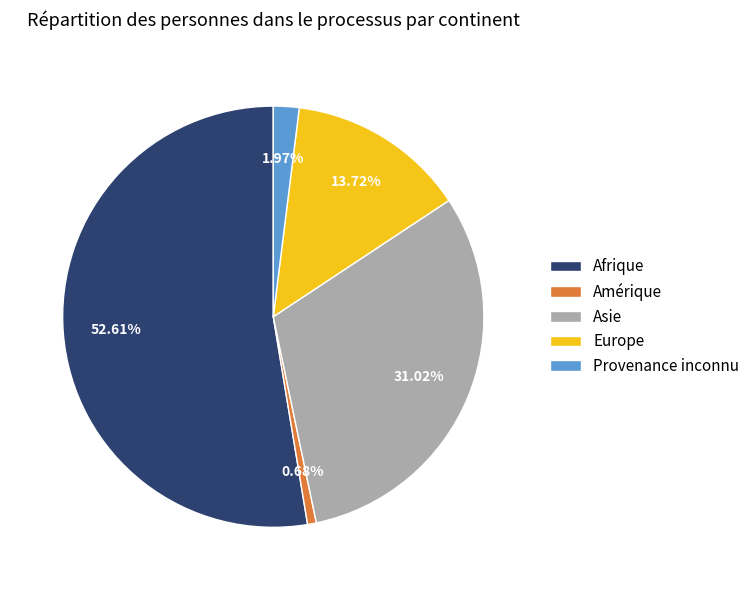

To the nearest percent, what portion does Provenance inconnu represent?

2%